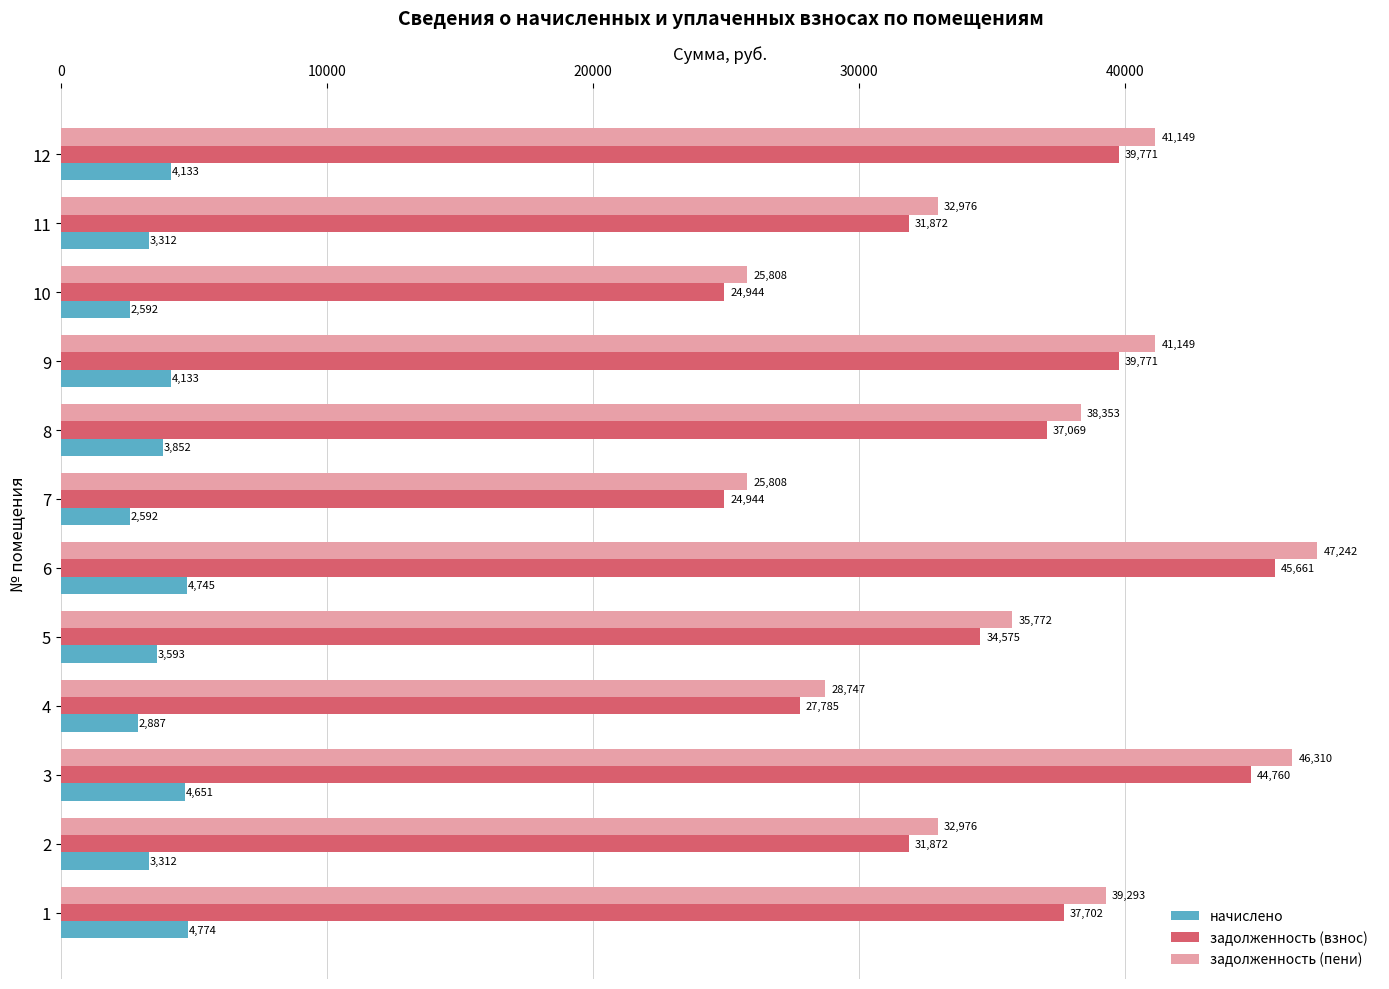

What is the total value across all series at 6?

97647.8